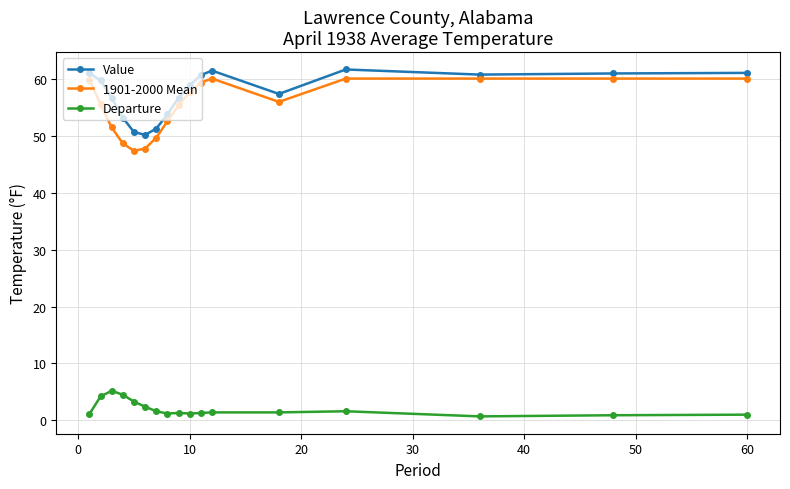

True or false: Departure and 1901-2000 Mean intersect in this chart.

False